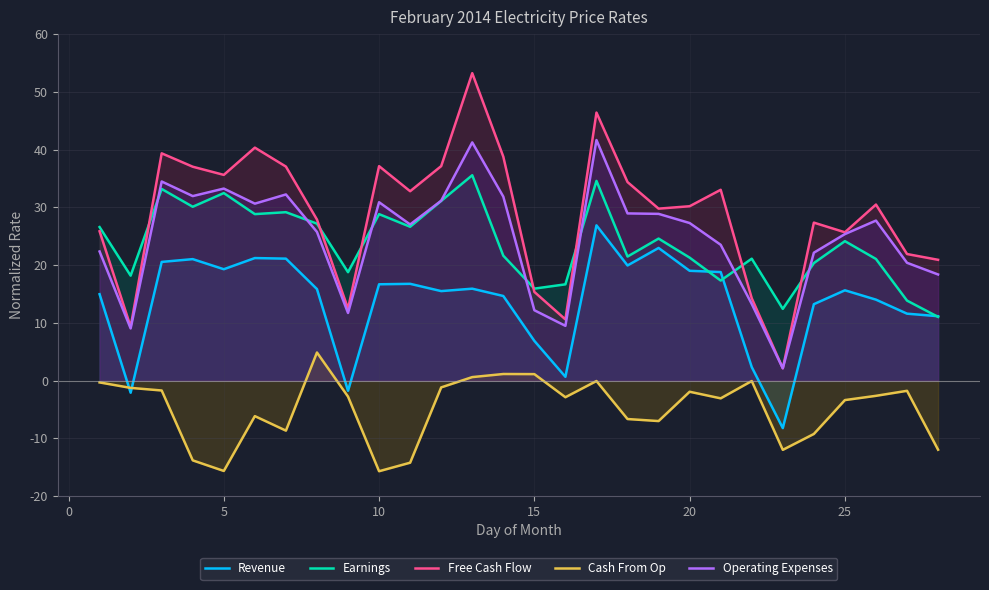

How many data points in Earnings are above 24?

14